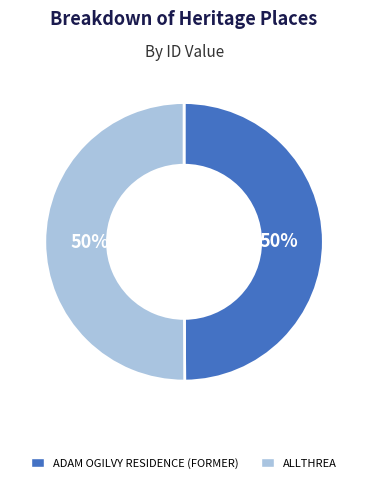

To the nearest percent, what is the combined percentage of ALLTHREA and ADAM OGILVY RESIDENCE (FORMER)?

100%